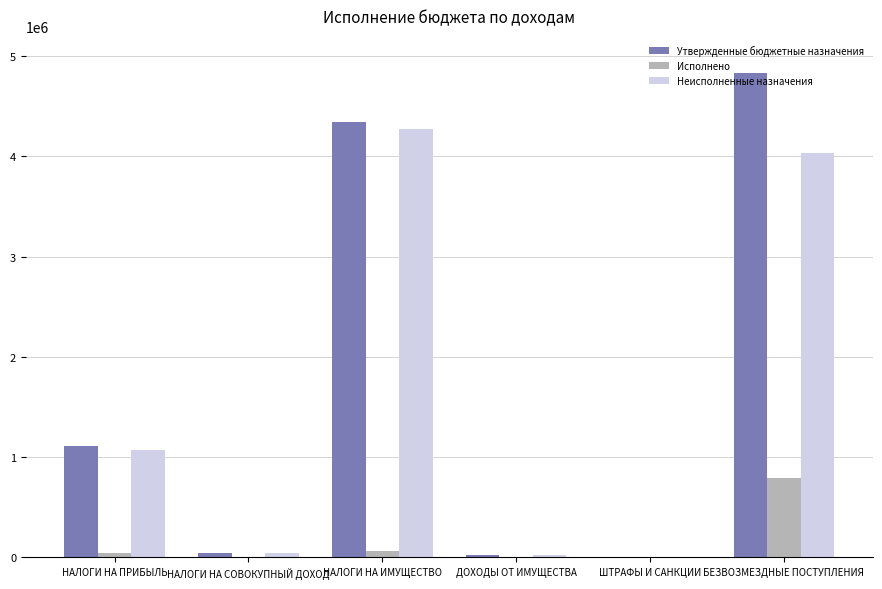

Between НАЛОГИ НА СОВОКУПНЫЙ ДОХОД and НАЛОГИ НА ИМУЩЕСТВО, which series saw the biggest shift?

Утвержденные бюджетные назначения